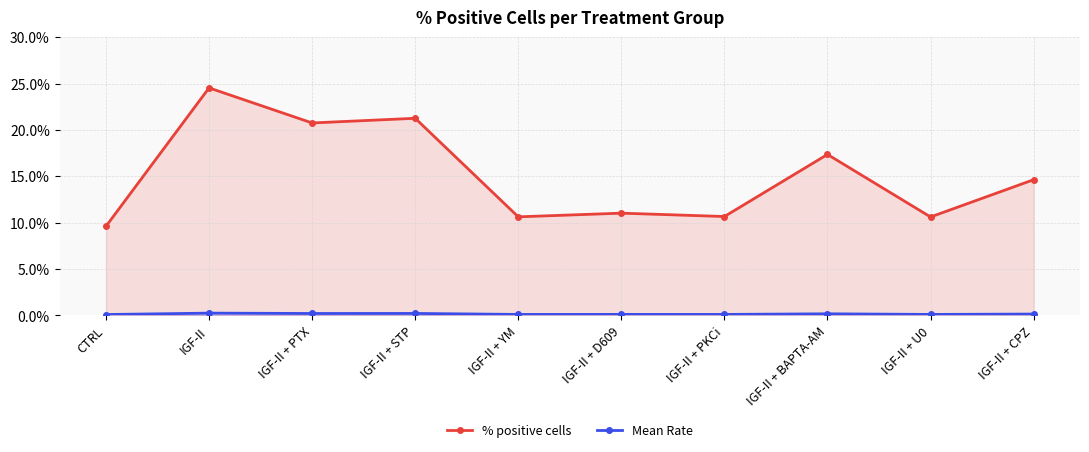

What are all the series names shown in the legend?

% positive cells, Mean Rate